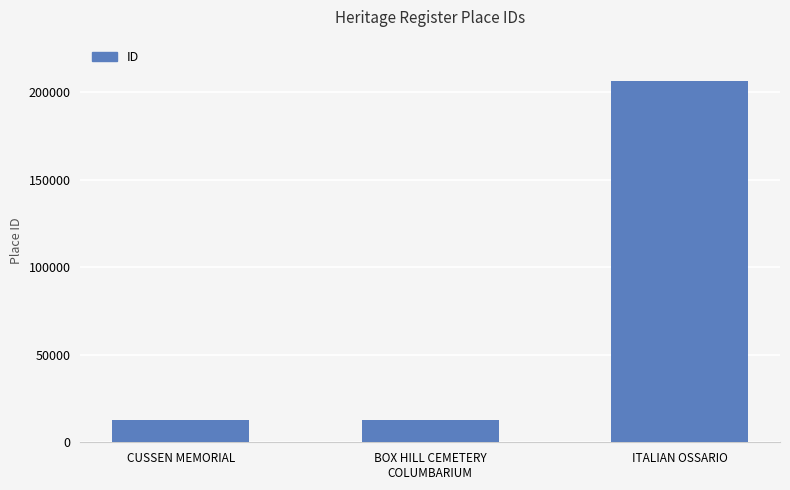

What is the smallest value displayed?

12624